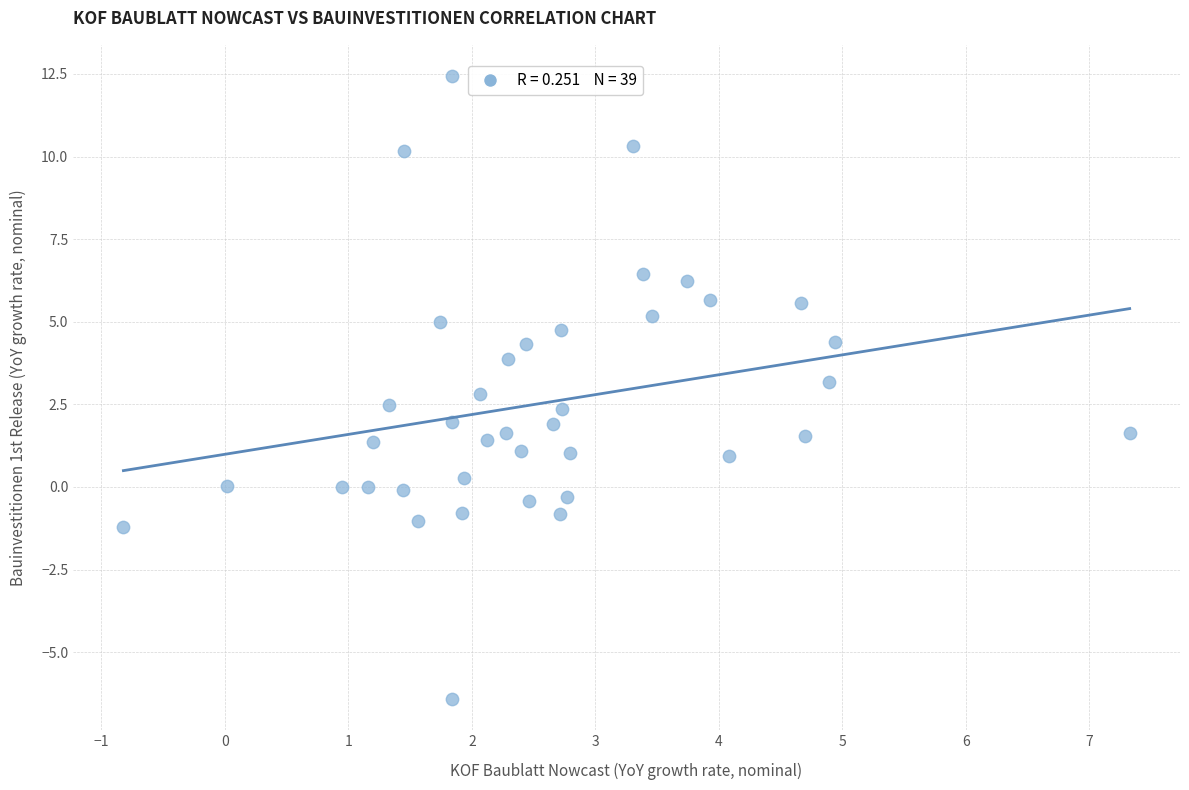

What is the range of X values (max minus min)?

8.1